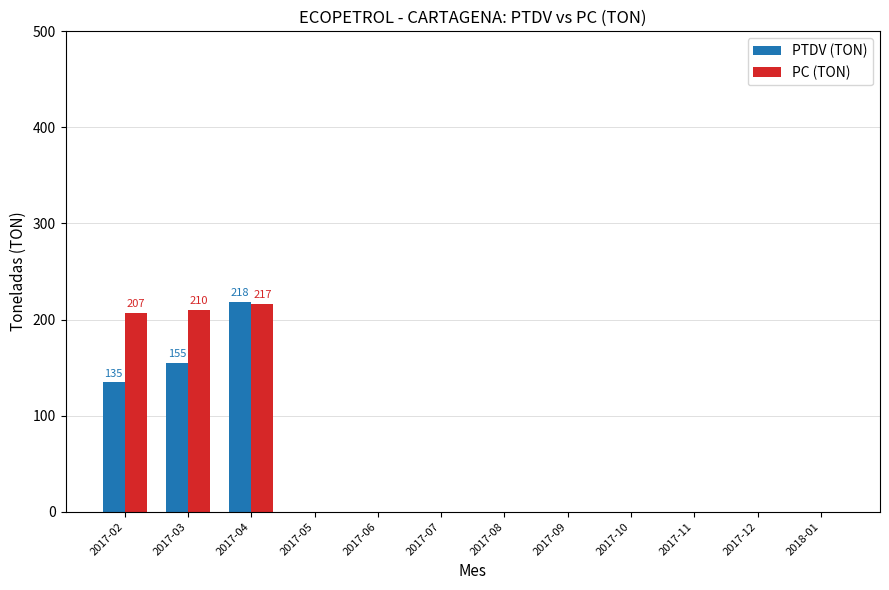

What is the sum of the PC (TON) values at 2017-03 and 2017-07?

209.7